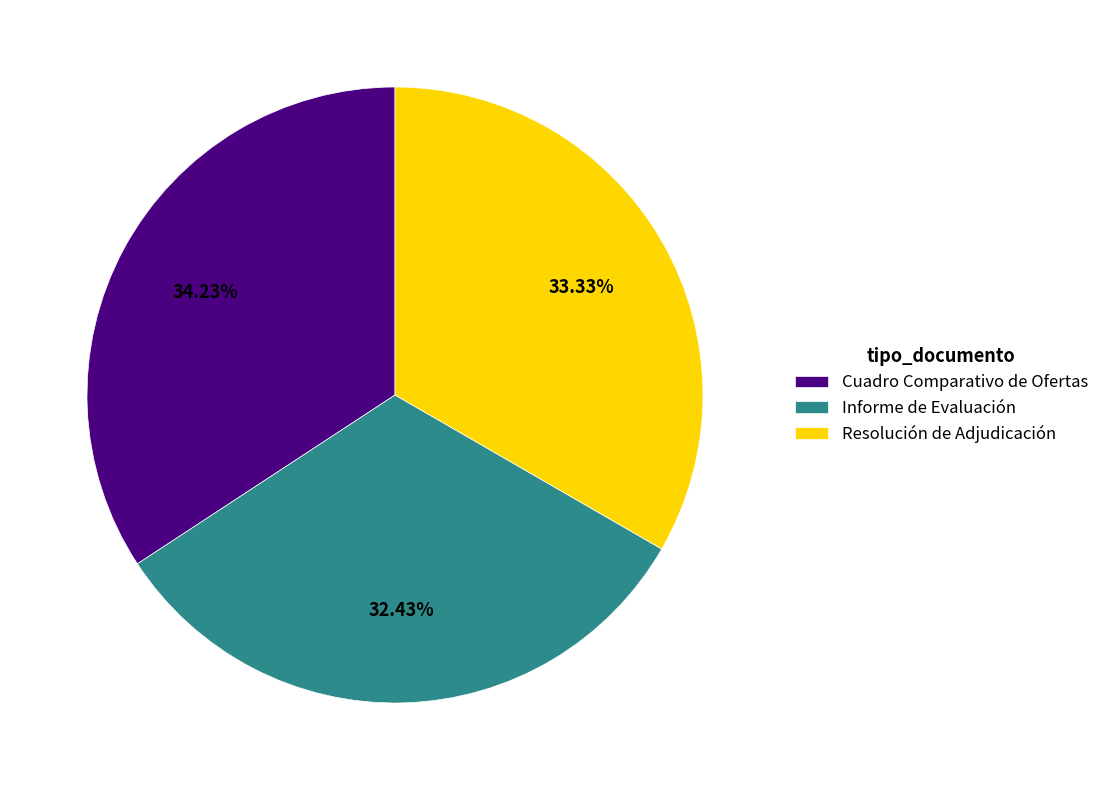

Which slice is the smallest?

Informe de Evaluación